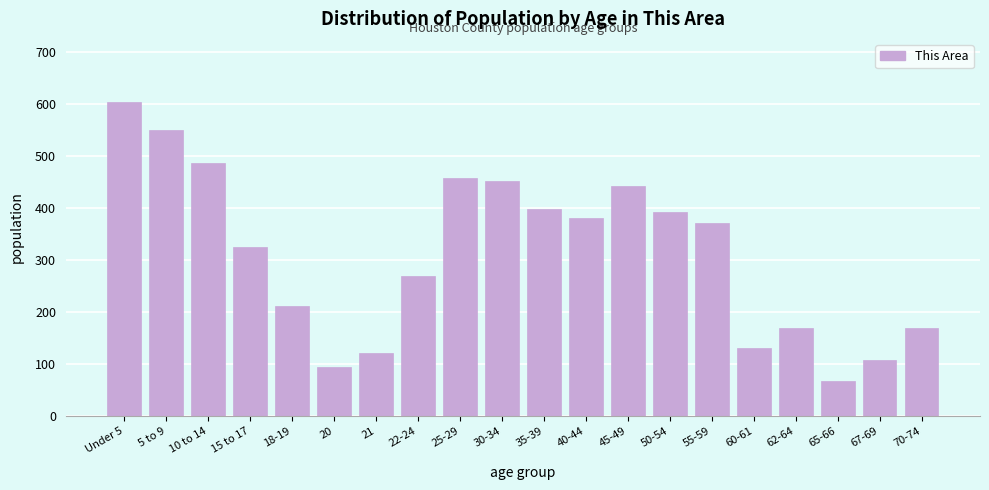

What is the difference between the values at 25-29 and 18-19?

247